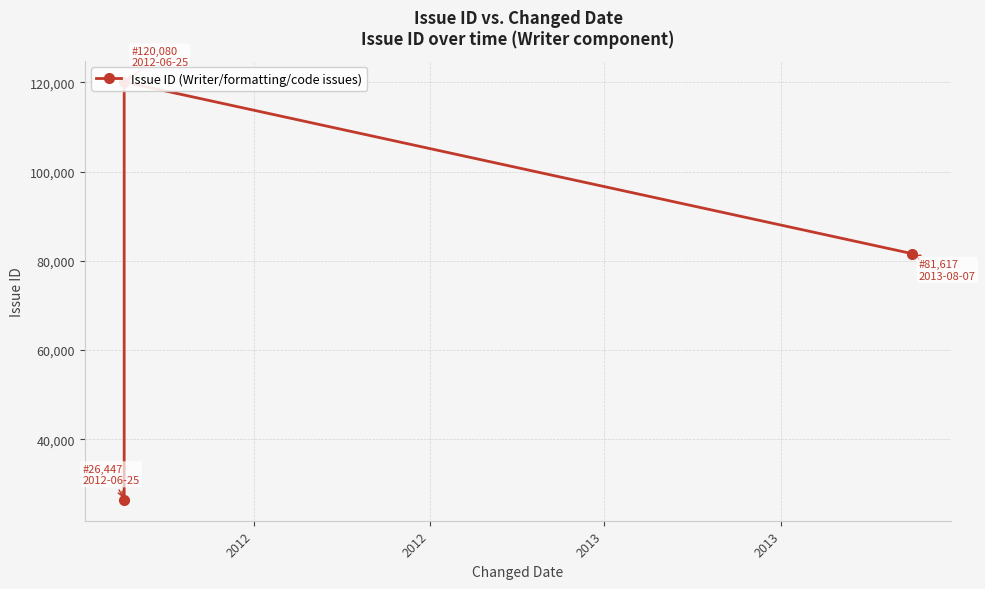

What is the difference between the second highest and minimum values?

55170